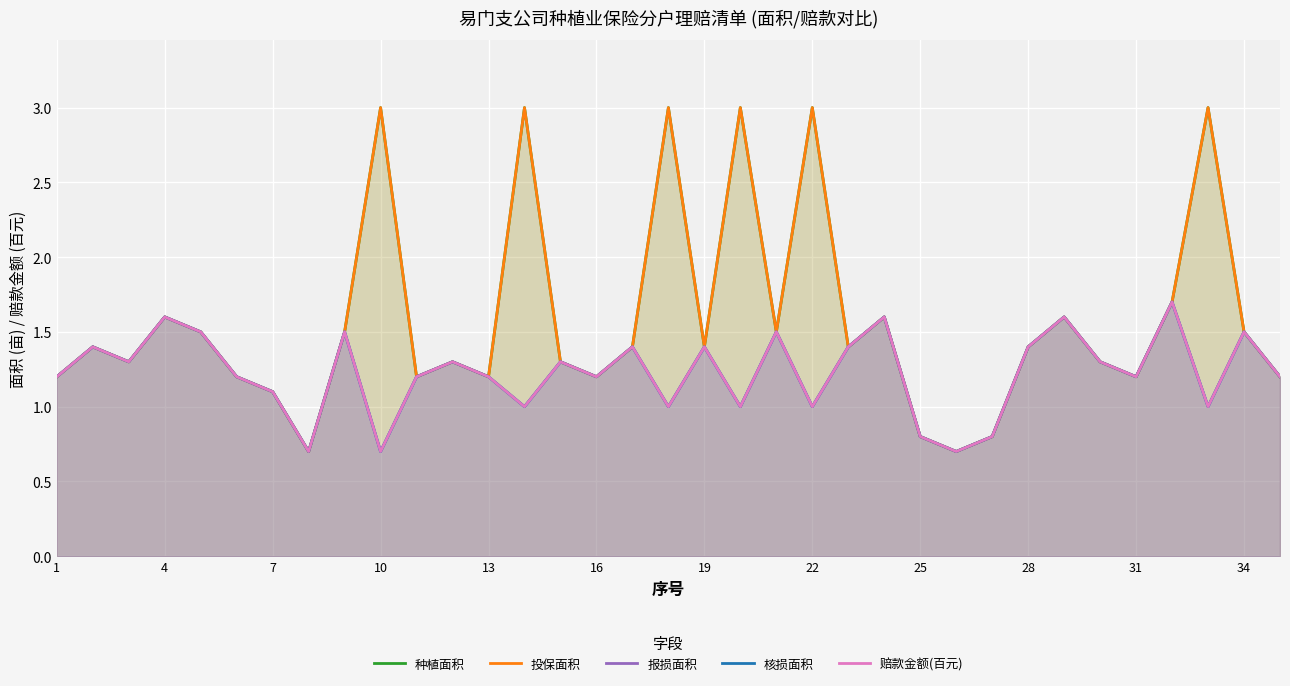

At 31, list the series in order from smallest to largest.

种植面积, 投保面积, 报损面积, 核损面积, 赔款金额(百元)